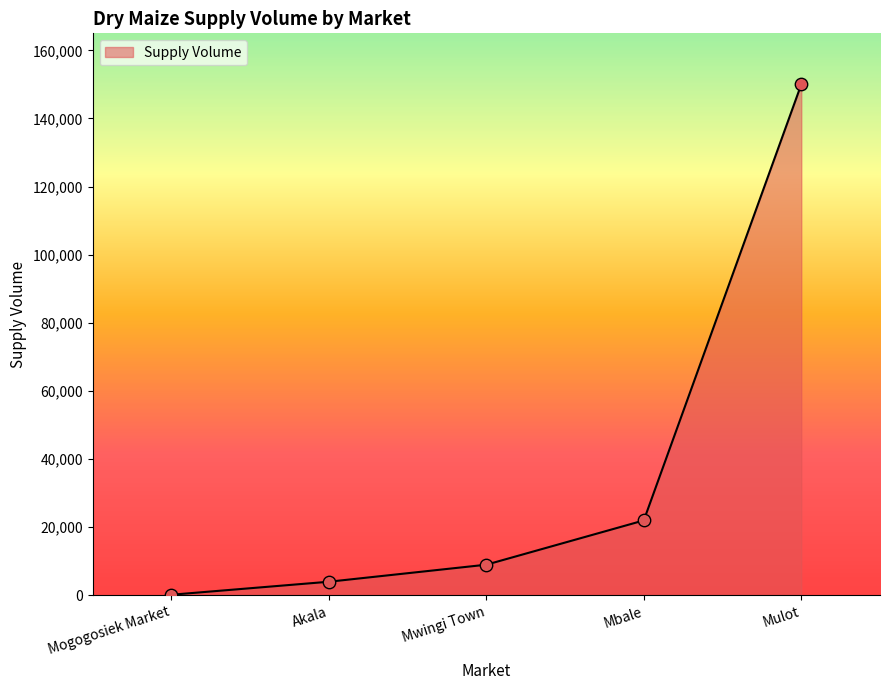

What is the ratio of the value at Mwingi Town to the value at Akala?

2.2